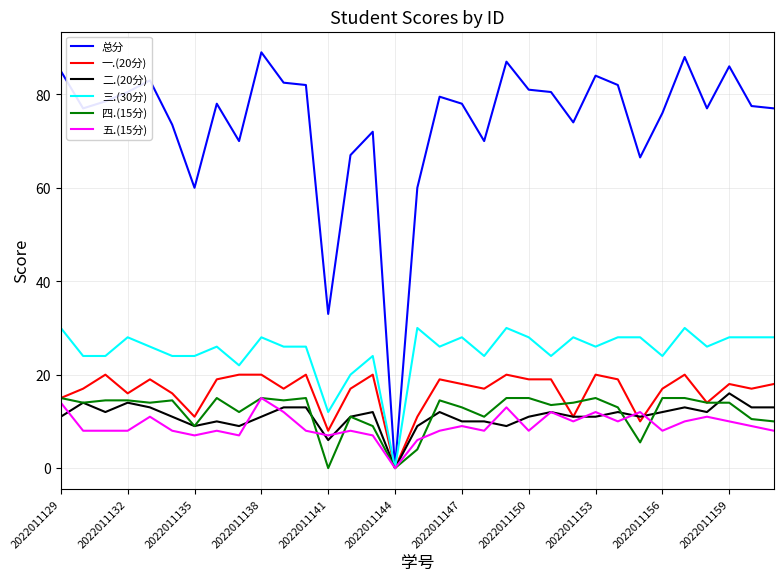

What is the maximum value for 一.(20分)?

20.0